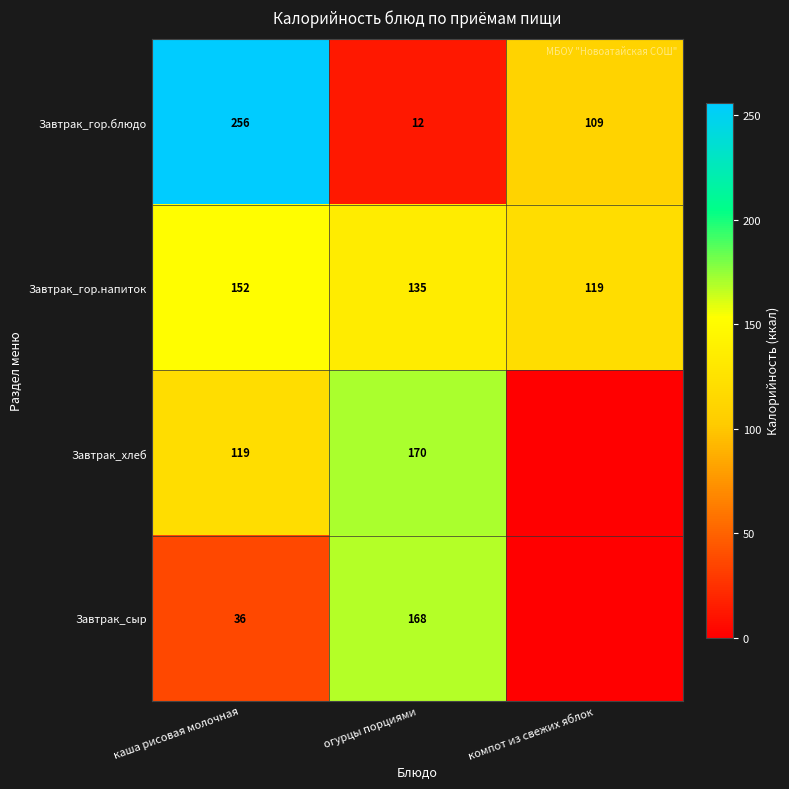

What is the difference between the highest and lowest values at компот из свежих яблок?

119.0